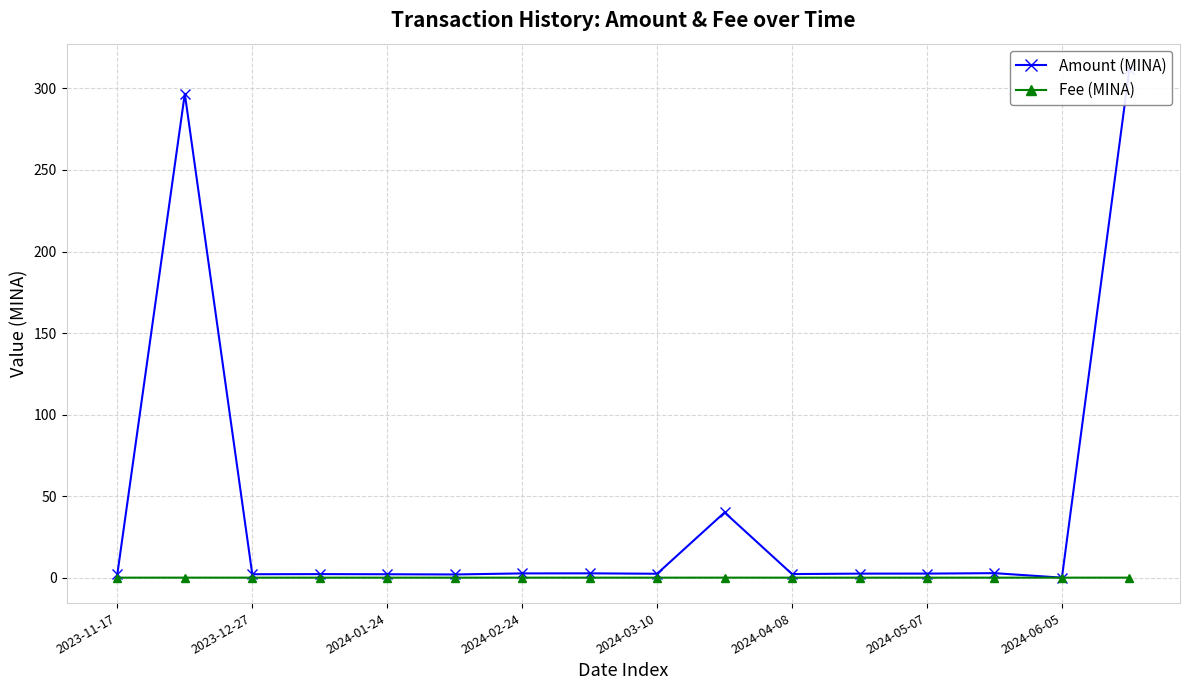

How many categories are shown in the chart?

16